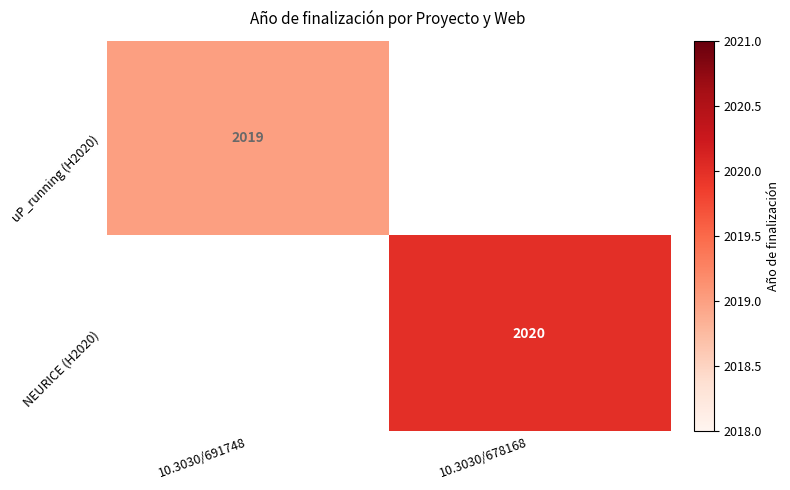

Is the value of NEURICE (H2020) at 10.3030/678168 greater than the value of uP_running (H2020) at 10.3030/691748?

Yes